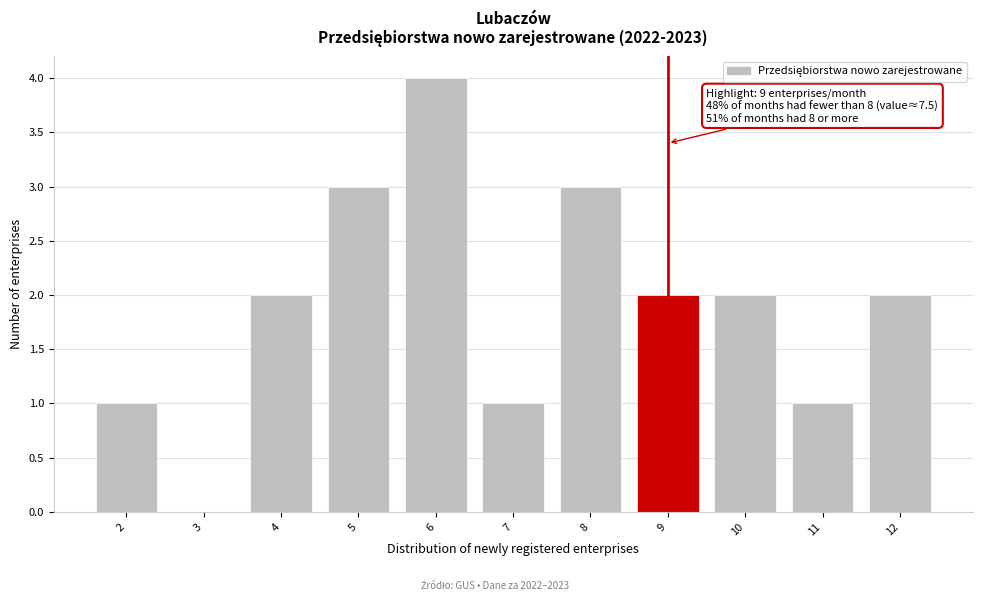

Reading left to right, extract all data points from this chart.

2=1	3=0	4=2	5=3	6=4	7=1	8=3	9=2	10=2	11=1	12=2